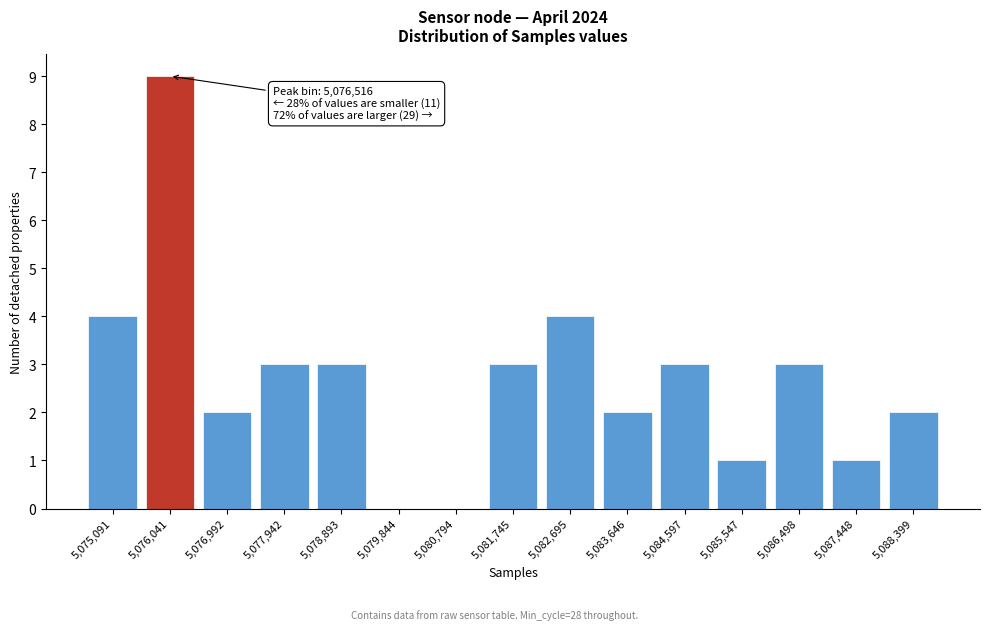

Reading right to left, what are all the values shown in this chart?

5,088,399=2	5,087,448=1	5,086,498=3	5,085,547=1	5,084,597=3	5,083,646=2	5,082,695=4	5,081,745=3	5,080,794=0	5,079,844=0	5,078,893=3	5,077,942=3	5,076,992=2	5,076,041=9	5,075,091=4